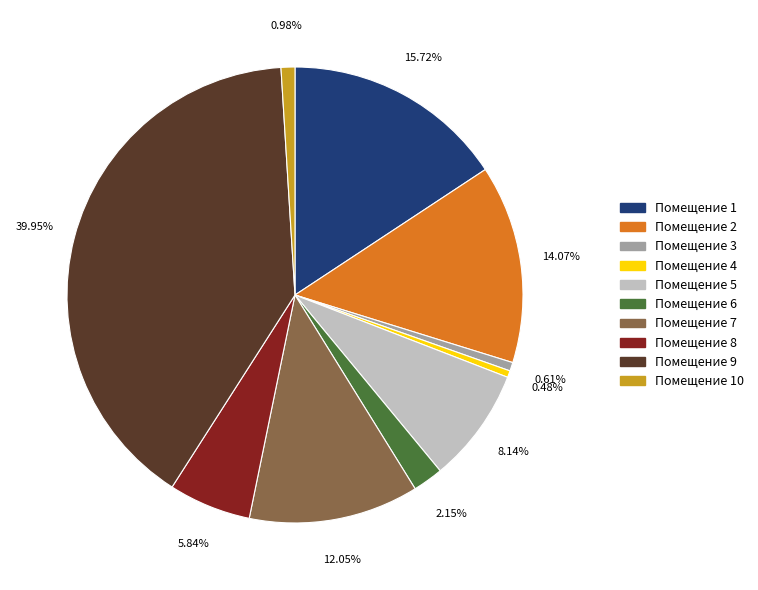

Is there any slice that represents more than half of the pie?

No